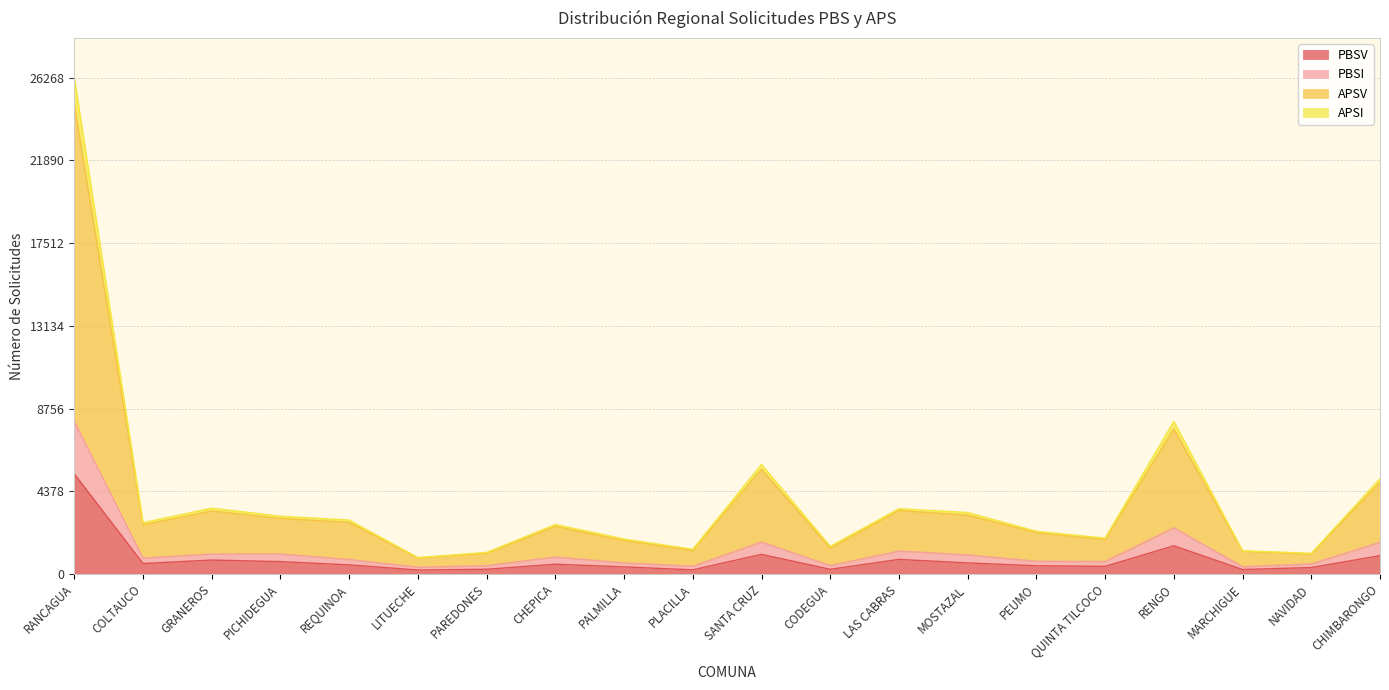

True or false: PBSI and PBSV intersect in this chart.

False